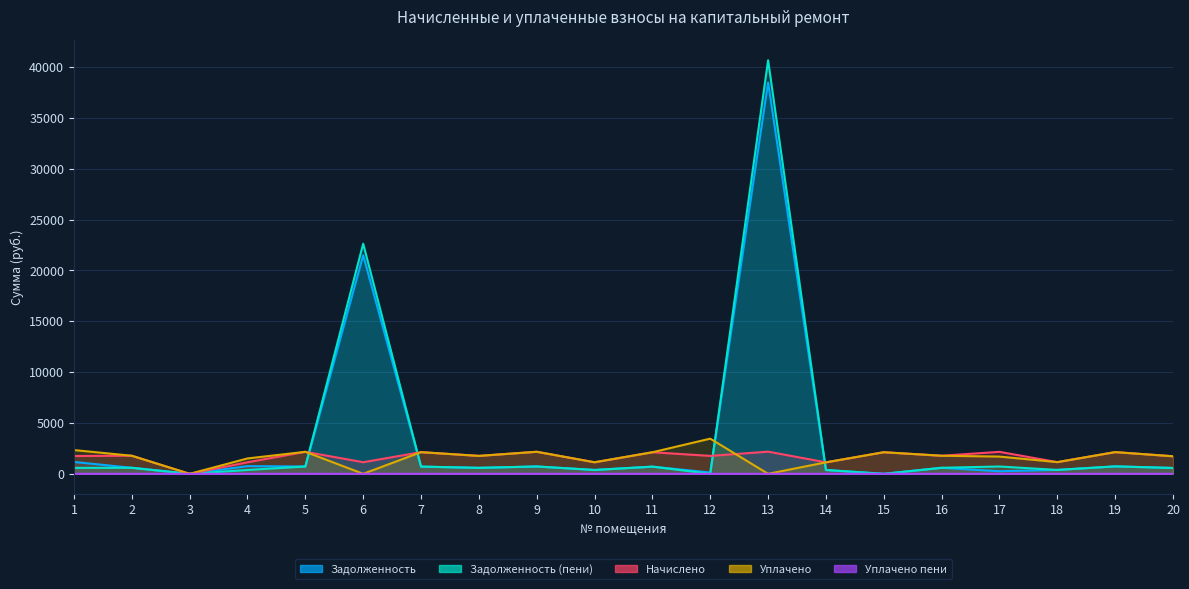

What is the sum of all Уплачено пени values?

0.8